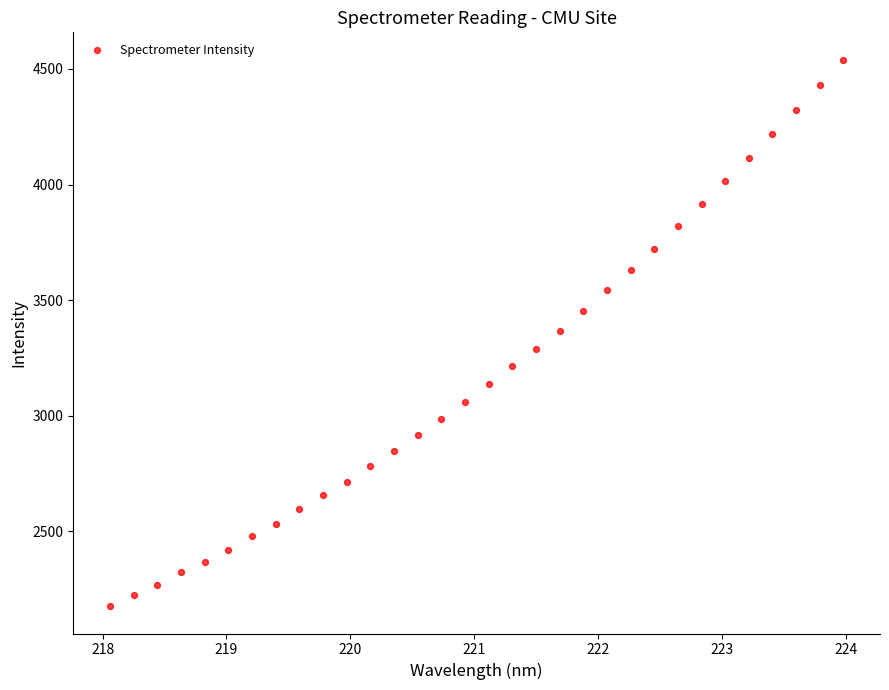

What is the range of Y values (max minus min)?

2363.6